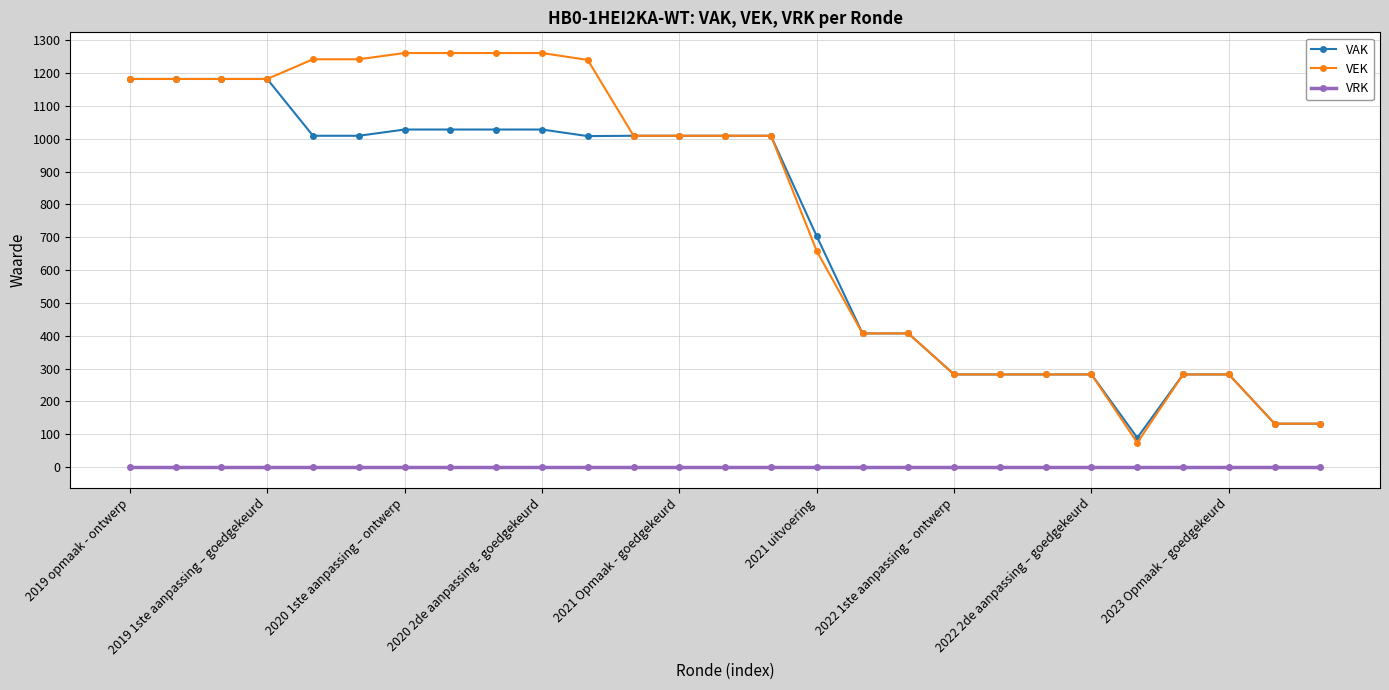

Which series has the widest spread of values?

VEK